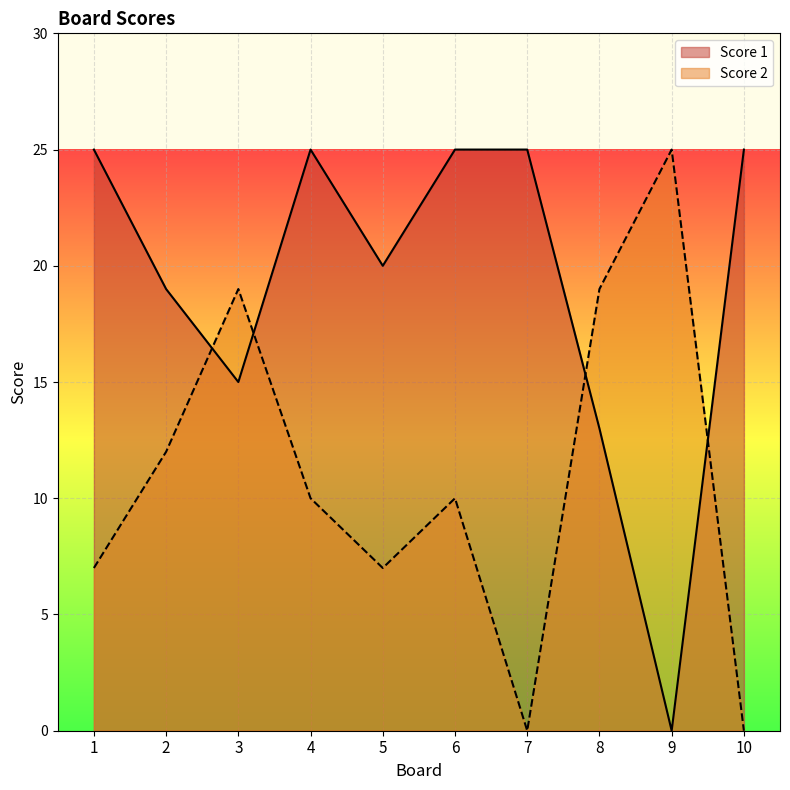

How many values in Score 2 are above zero?

8